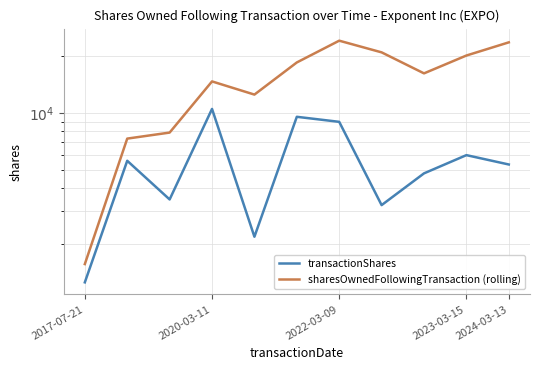

True or false: transactionShares and sharesOwnedFollowingTransaction (rolling) intersect in this chart.

False